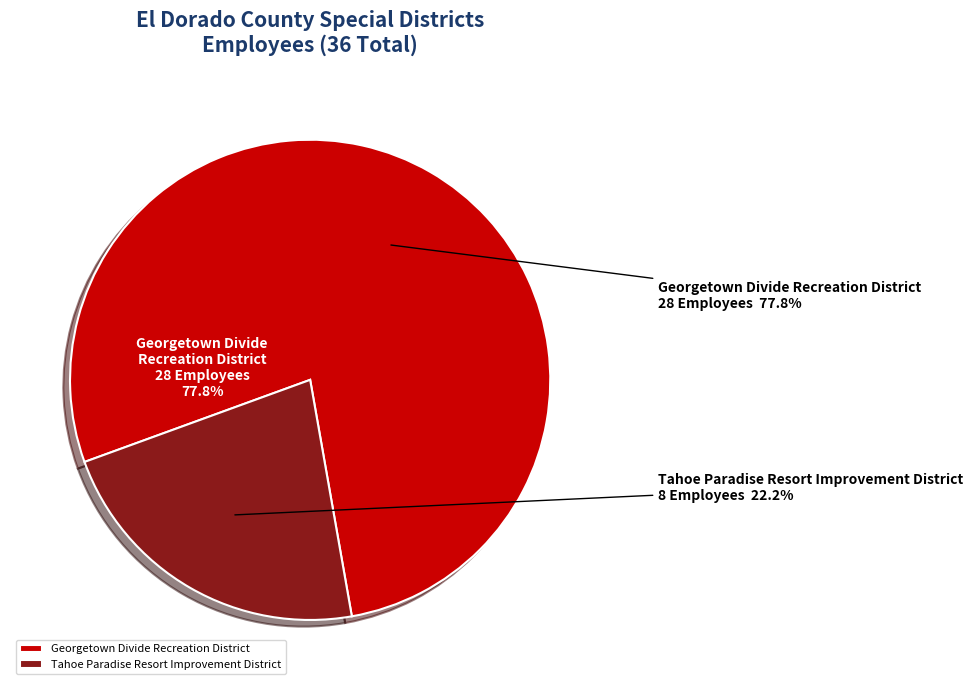

Rank the categories by value from highest to lowest.

Georgetown Divide Recreation District, Tahoe Paradise Resort Improvement District